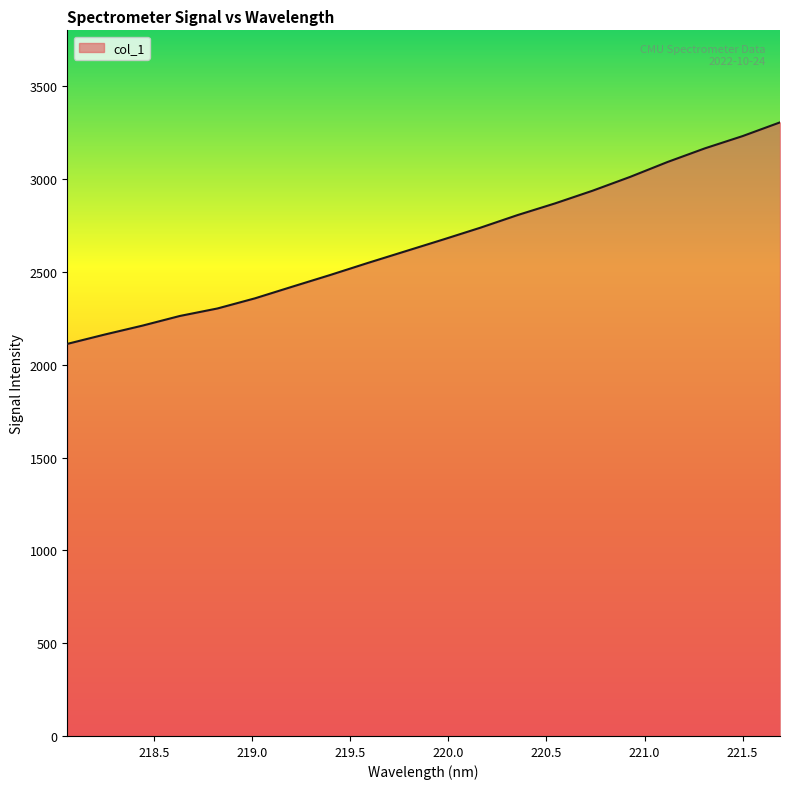

What is the greatest value displayed?

3305.4